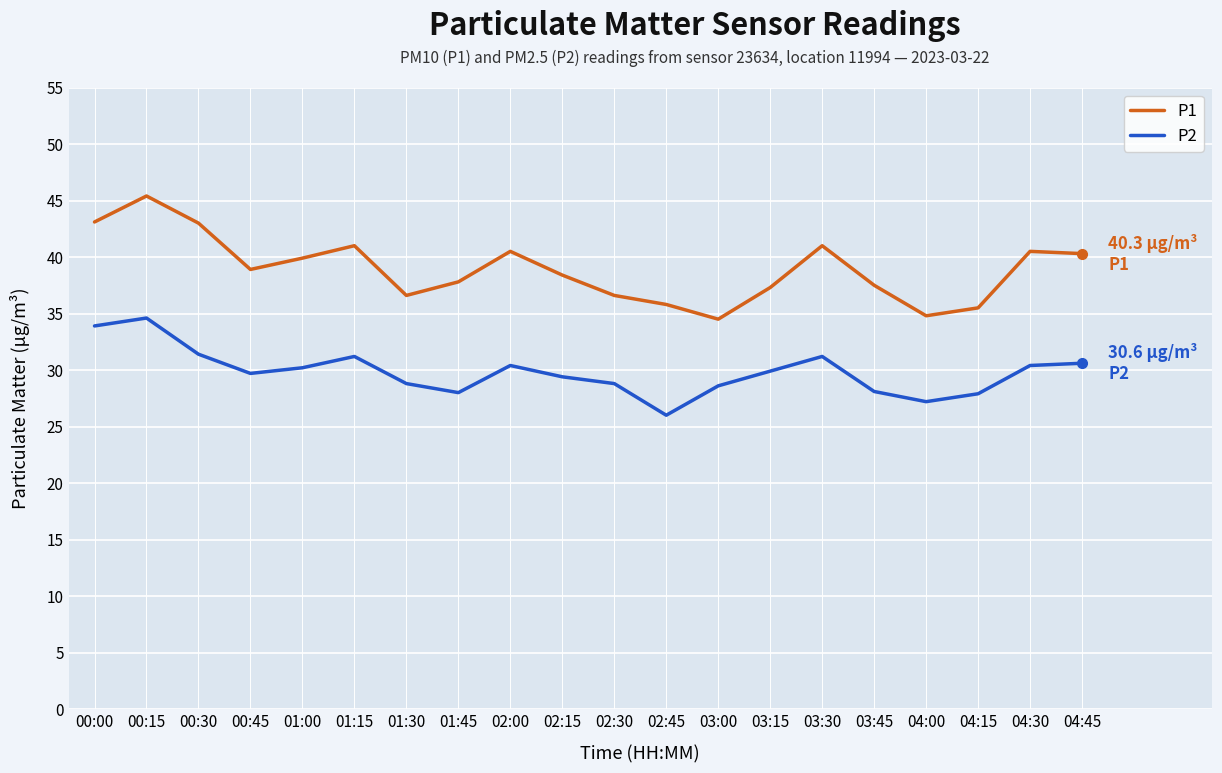

What position from the right is 00:00?

20